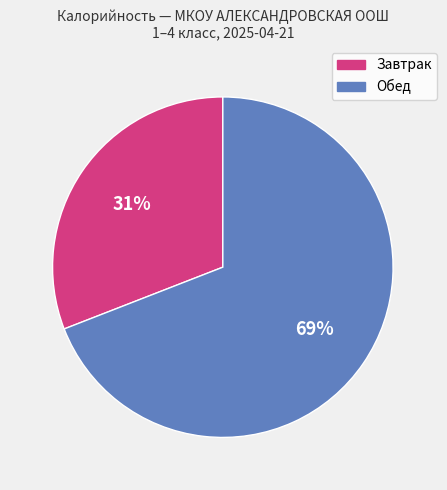

How many segments does this pie chart have?

2